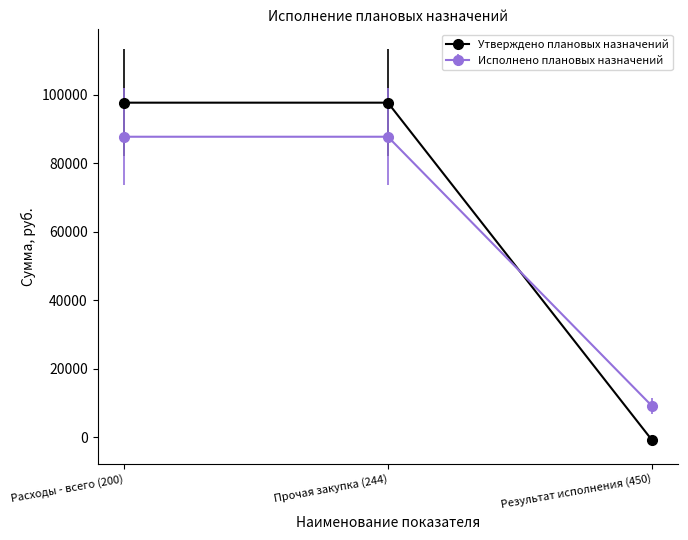

Which series has the largest range (max minus min)?

Утверждено плановых назначений